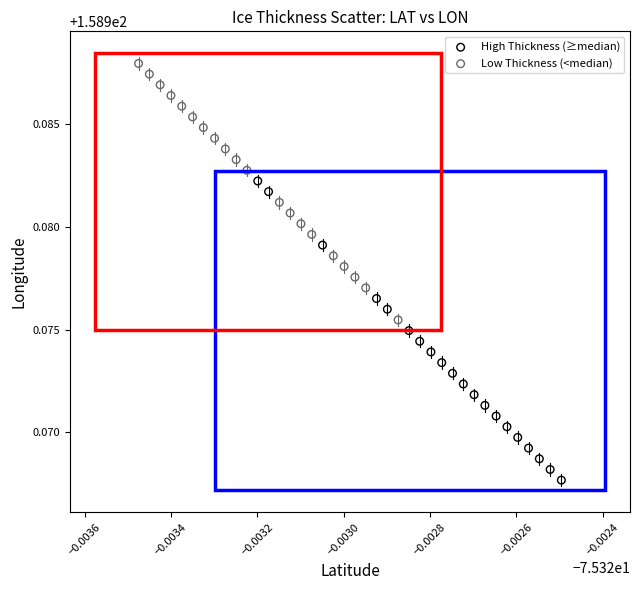

Which series reaches the minimum Y coordinate?

High Thickness (≥median)